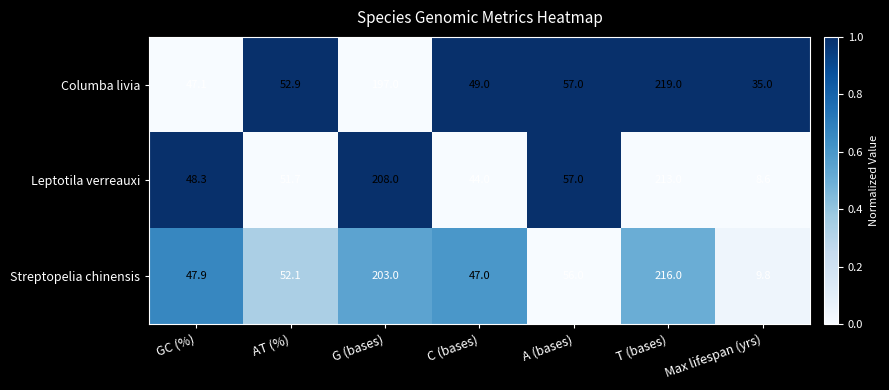

List the series in order of their peak value, lowest first.

Leptotila verreauxi, Streptopelia chinensis, Columba livia